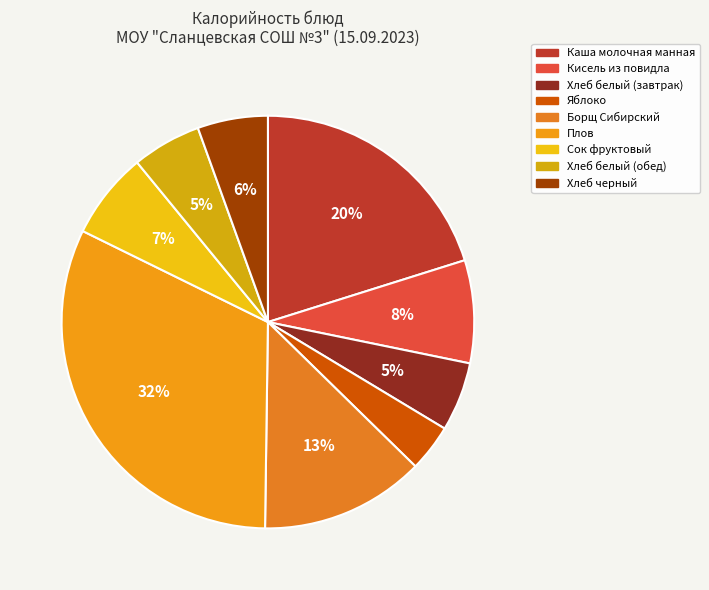

Which has a higher value, Хлеб белый (обед) or Сок фруктовый?

Сок фруктовый